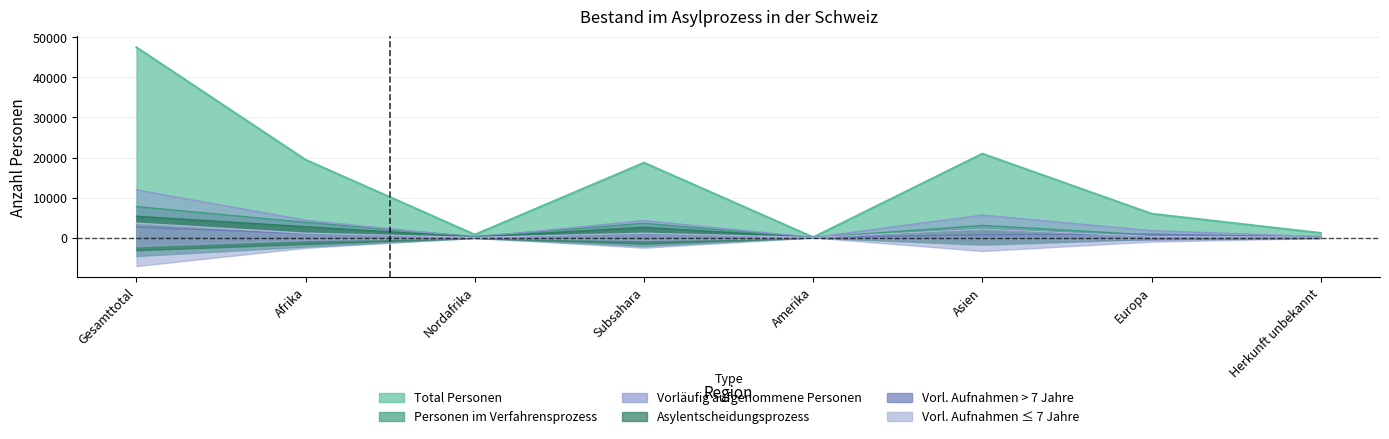

Where is Total Personen nearest to the value 23799?

Asien